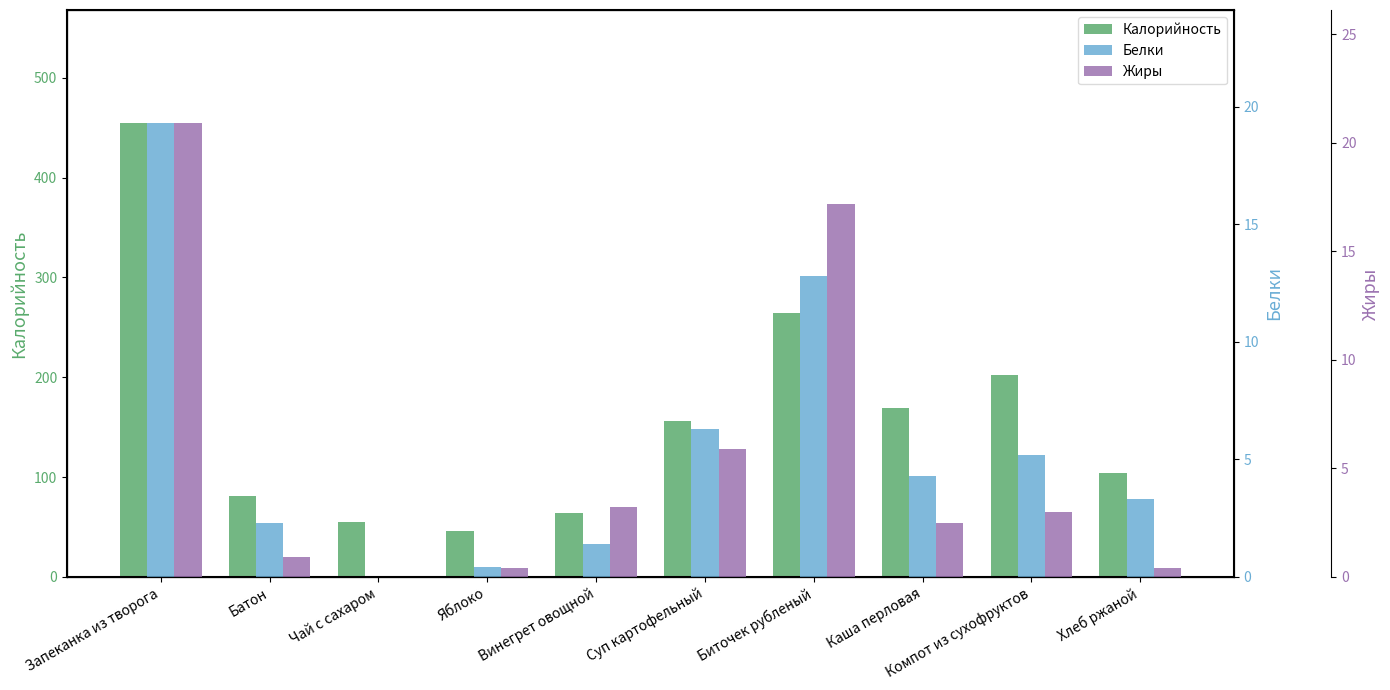

At Суп картофельный, list the series in order from largest to smallest.

Калорийность, Белки, Жиры